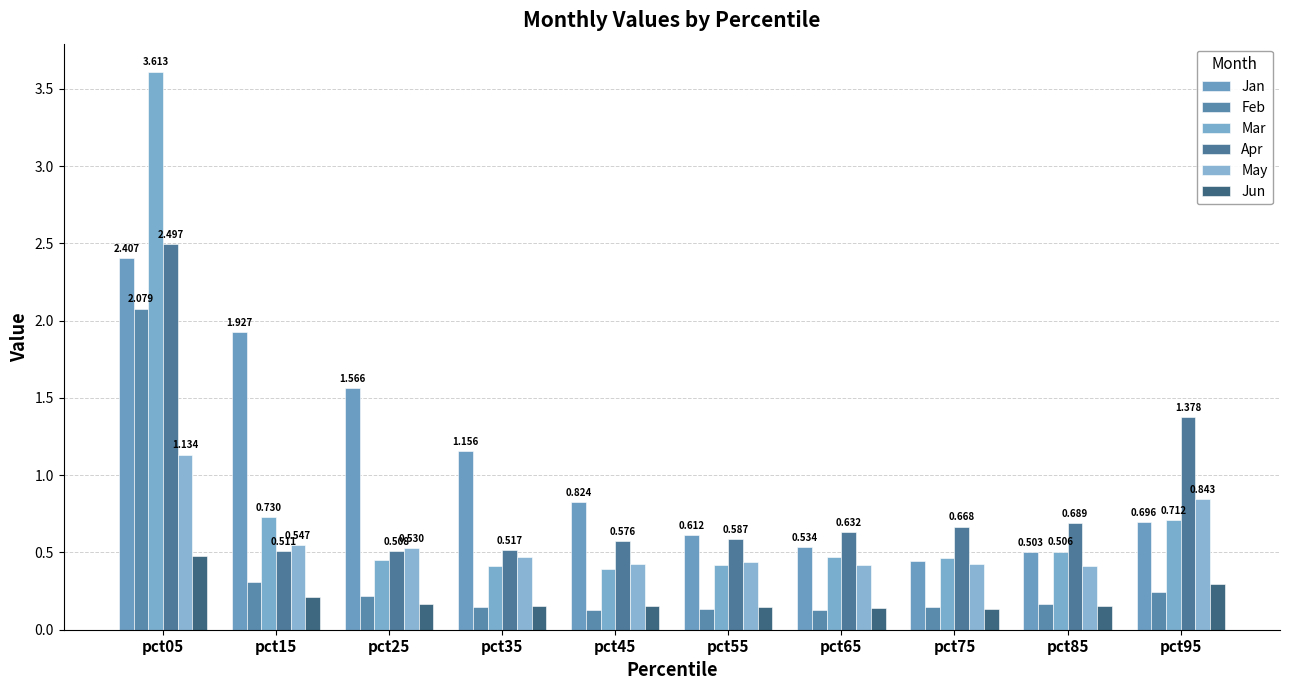

How many distinct data groups are displayed?

6